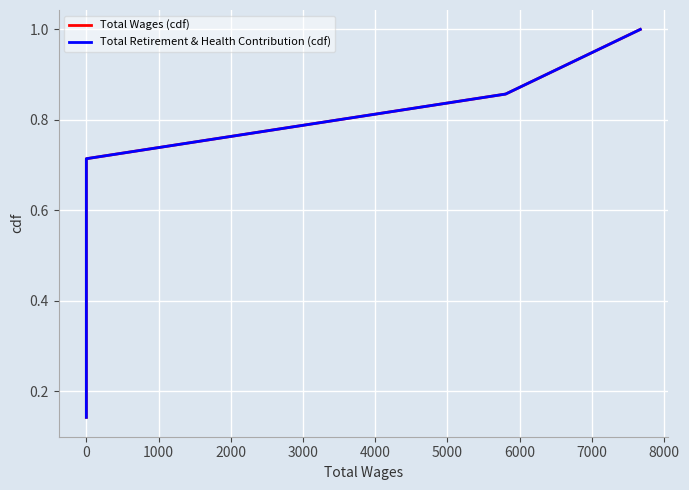

Count the Total Retirement & Health Contribution (cdf) values in the range 0 to 1.

7